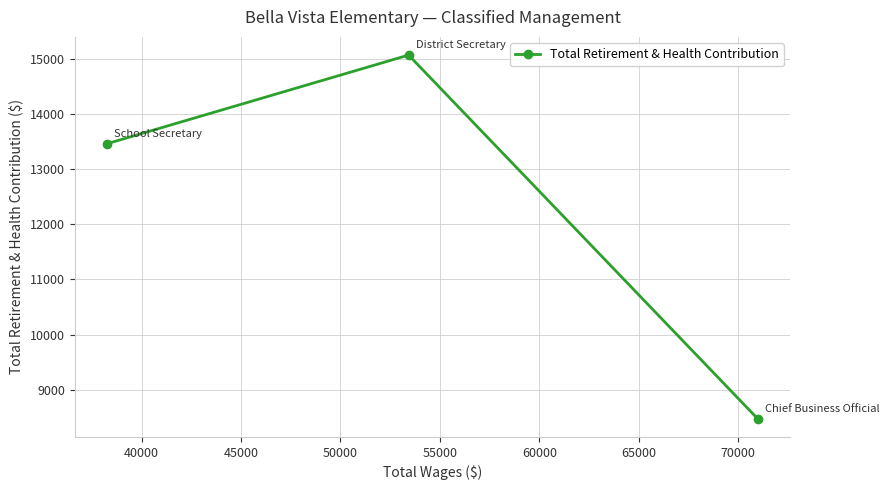

What is the smallest value displayed?

8471